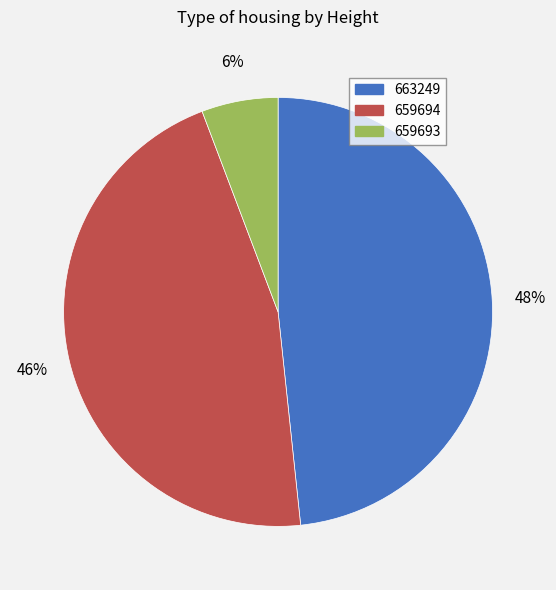

To the nearest percent, what percentage of the pie is 659693?

6%